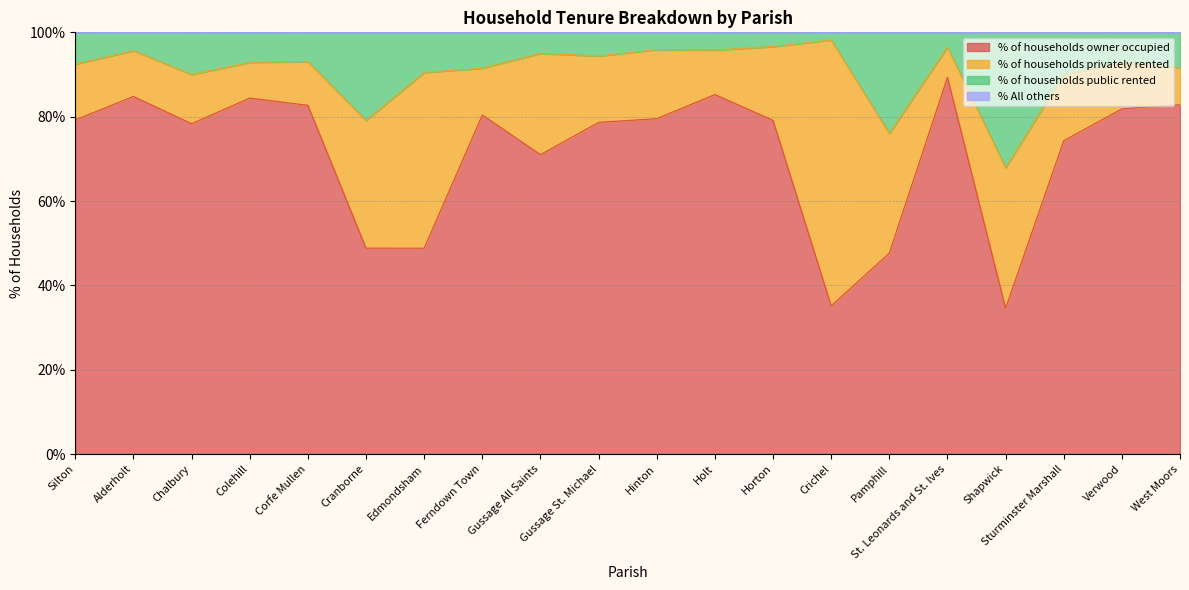

Where does the % of households public rented series first go above 92?

Silton